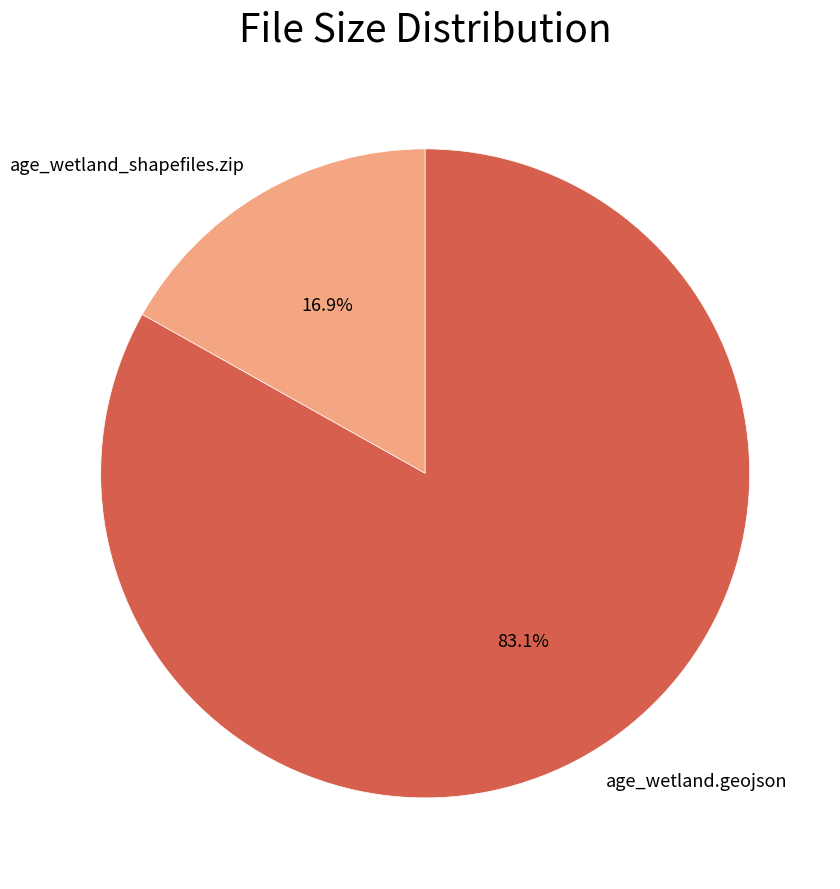

To the nearest percent, what is the difference between the largest and smallest slice percentages?

66%